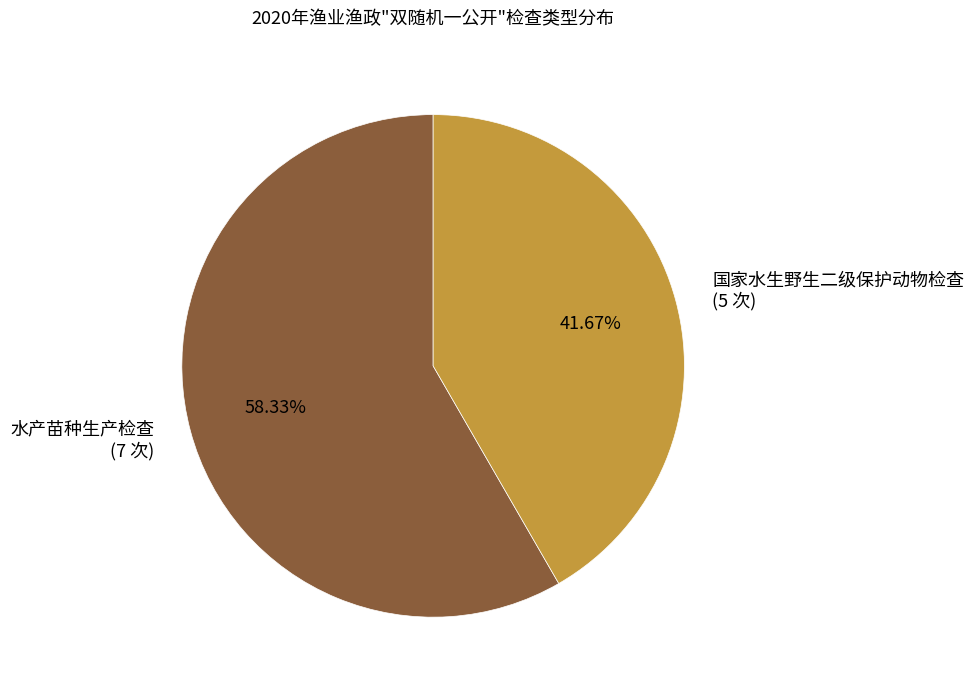

Which slice represents more than half of the pie?

水产苗种生产检查